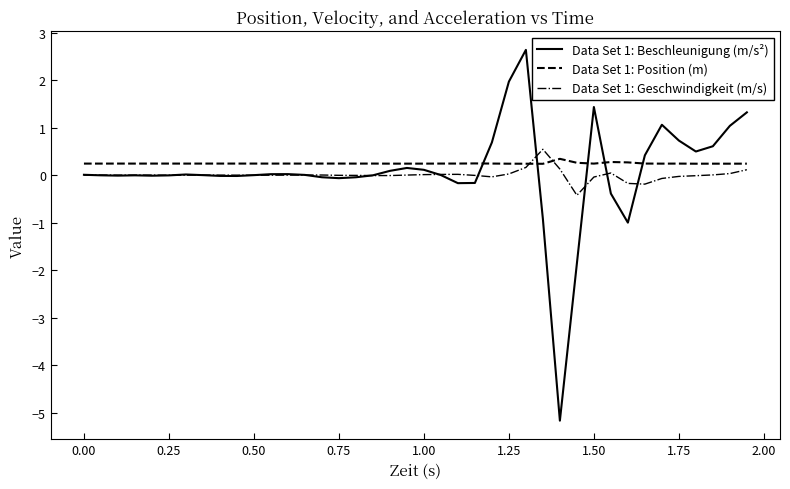

What is the greatest value displayed?

2.6